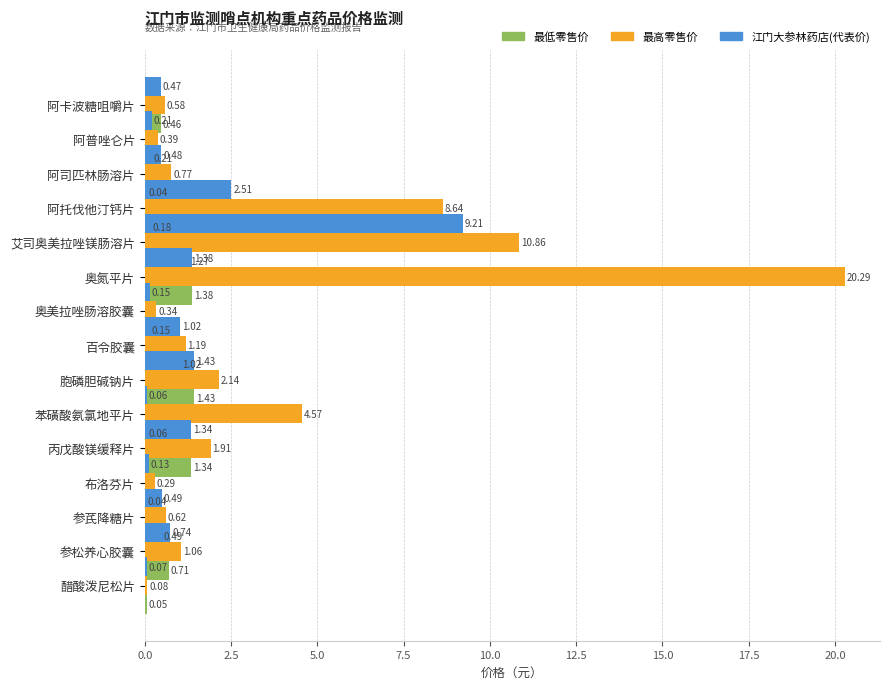

Does the chart contain stacked bars?

No